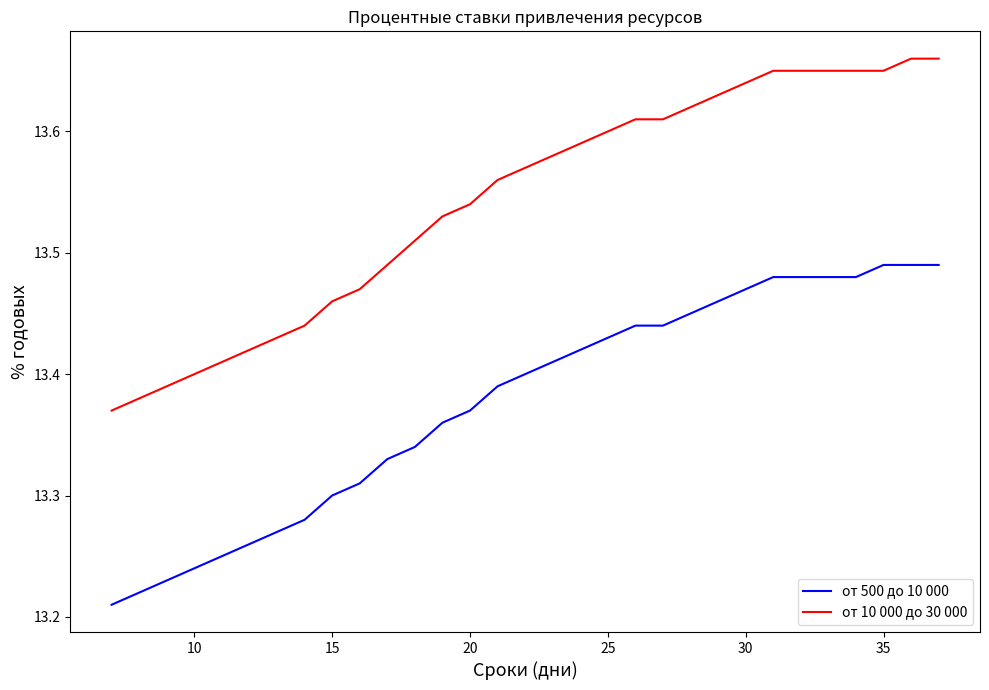

True or false: от 10 000 до 30 000 and от 500 до 10 000 cross at least once.

False